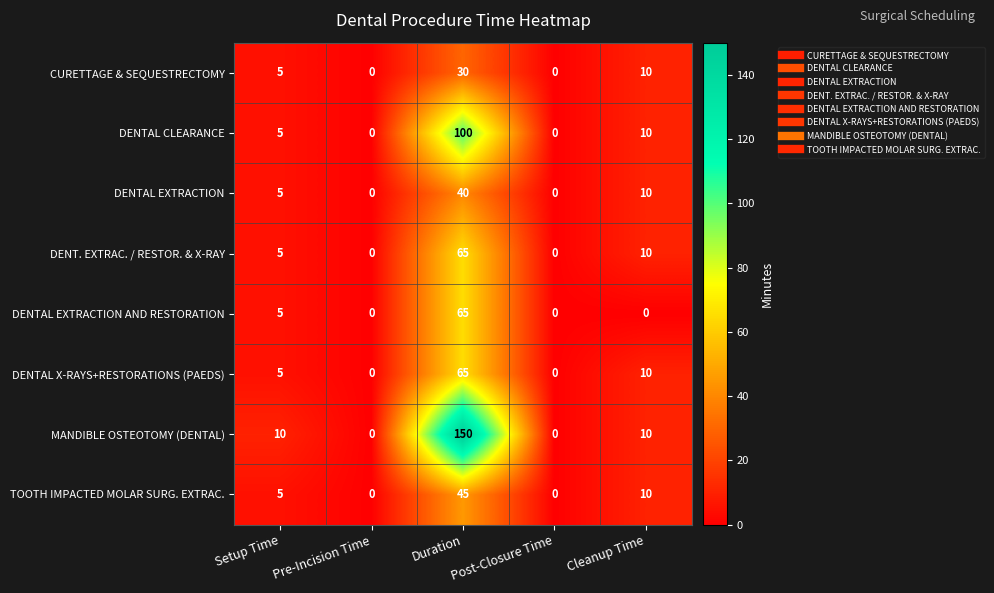

At which category does the chart reach its peak across all series?

Duration